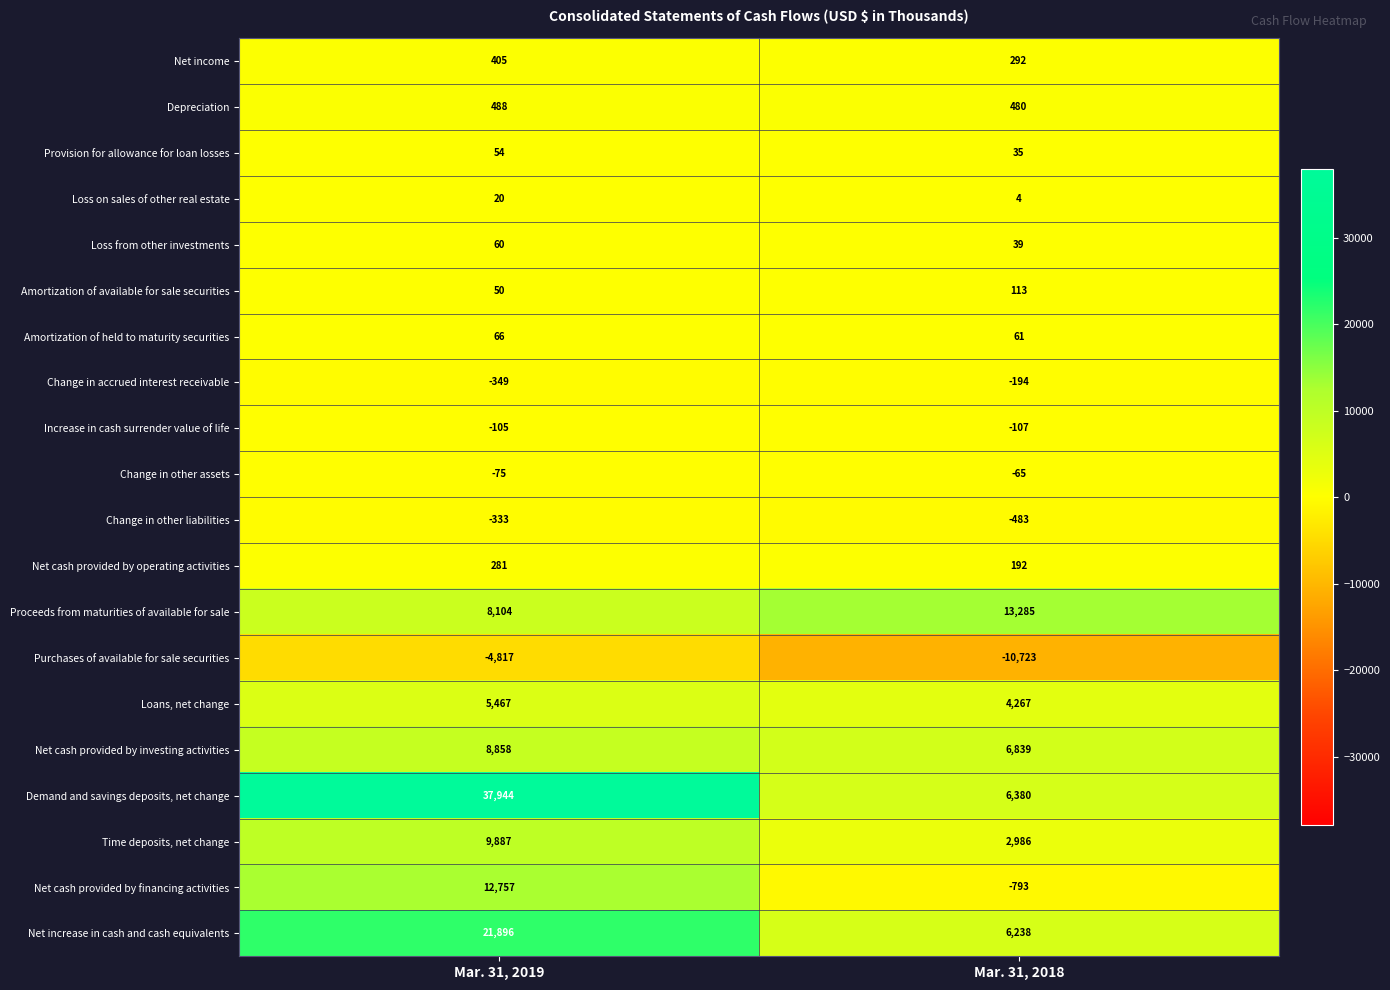

What is the greatest value displayed?

37944